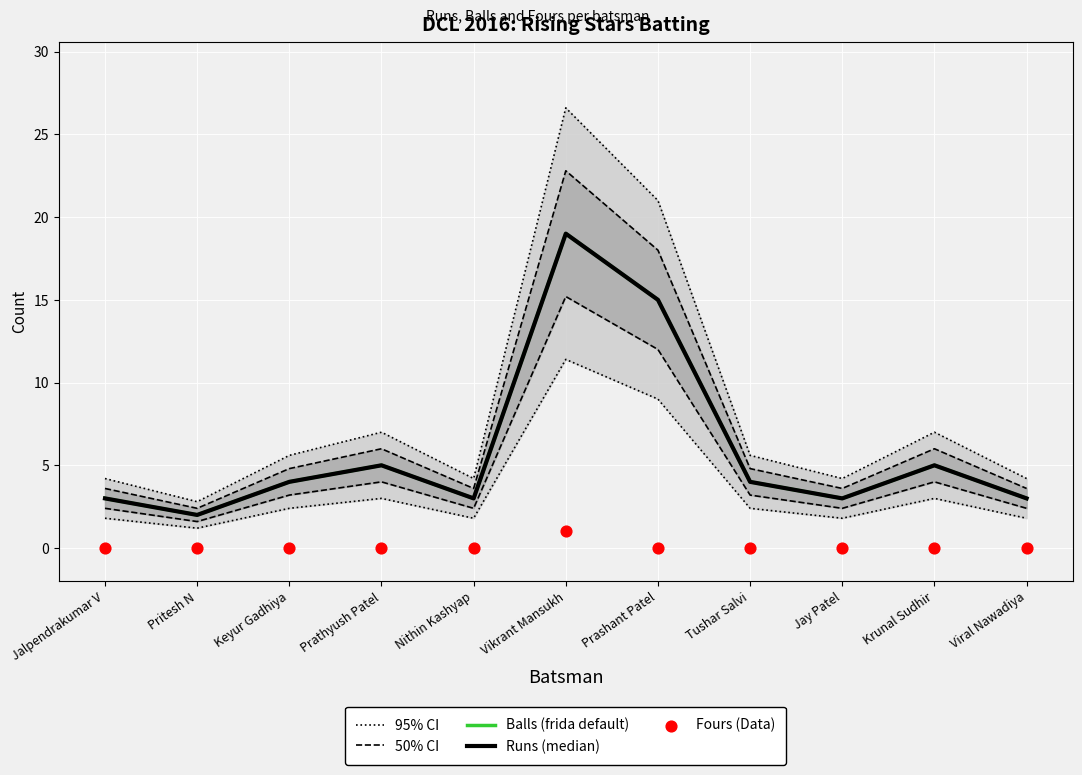

At how many categories does at least one series exceed 19?

2